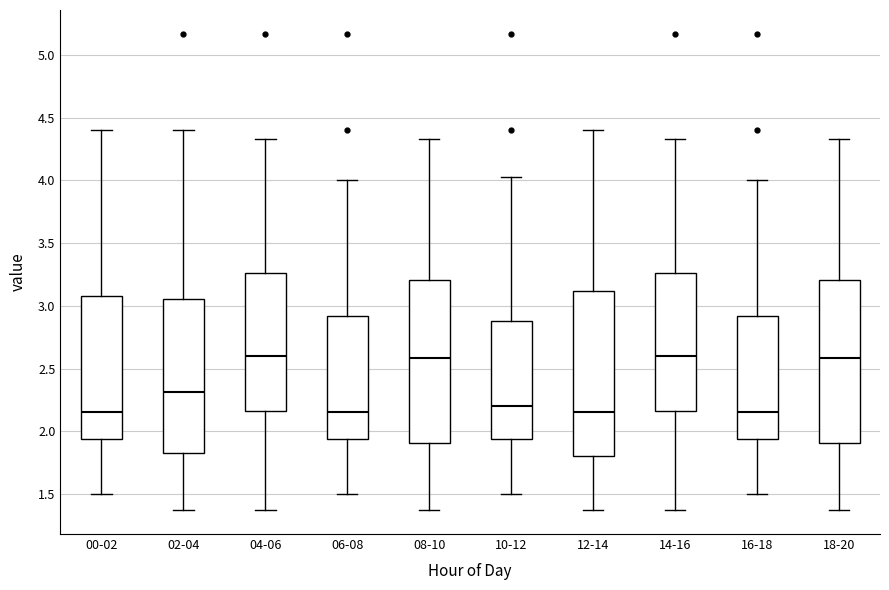

Reading left to right, transcribe this box plot: for each box, give where its median line is, the range the box spans, and where its two whiskers end, as read against the y-axis. The values are not printed on the chart, so give them approximately, as read against the axis.

00-02: median 2.15, box 1.95 to 3.10, whiskers 1.50 to 4.40
02-04: median 2.30, box 1.80 to 3.05, whiskers 1.35 to 4.40
04-06: median 2.60, box 2.15 to 3.25, whiskers 1.35 to 4.35
06-08: median 2.15, box 1.95 to 2.90, whiskers 1.50 to 4.00
08-10: median 2.60, box 1.90 to 3.20, whiskers 1.35 to 4.35
10-12: median 2.20, box 1.95 to 2.90, whiskers 1.50 to 4.05
12-14: median 2.15, box 1.80 to 3.10, whiskers 1.35 to 4.40
14-16: median 2.60, box 2.15 to 3.25, whiskers 1.35 to 4.35
16-18: median 2.15, box 1.95 to 2.90, whiskers 1.50 to 4.00
18-20: median 2.60, box 1.90 to 3.20, whiskers 1.35 to 4.35